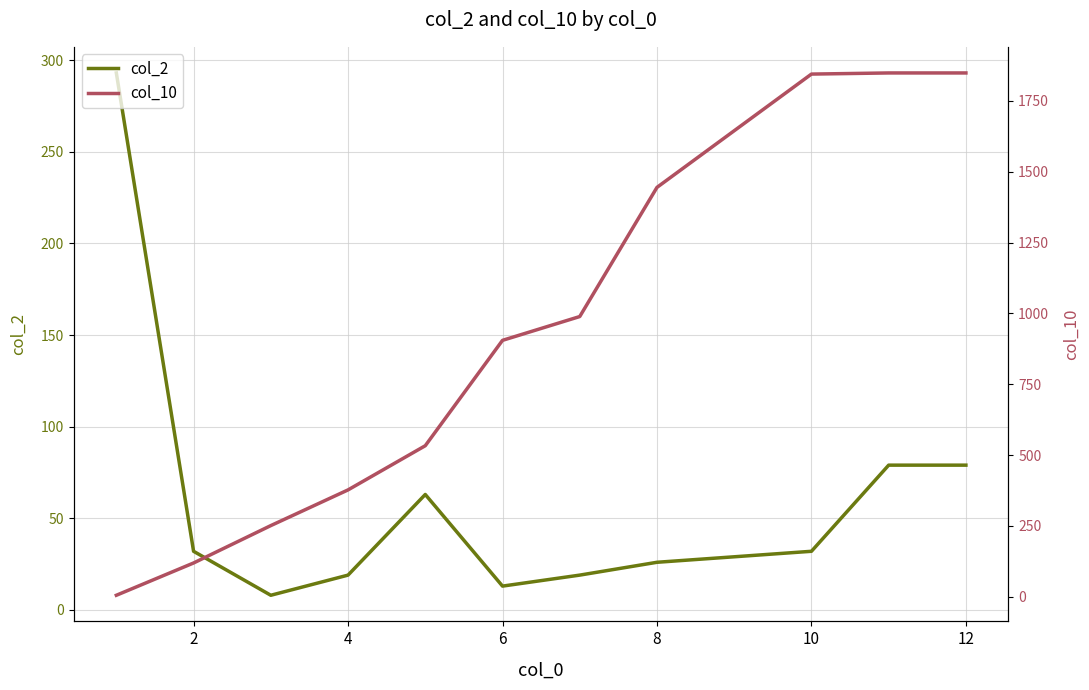

How many distinct data groups are displayed?

2